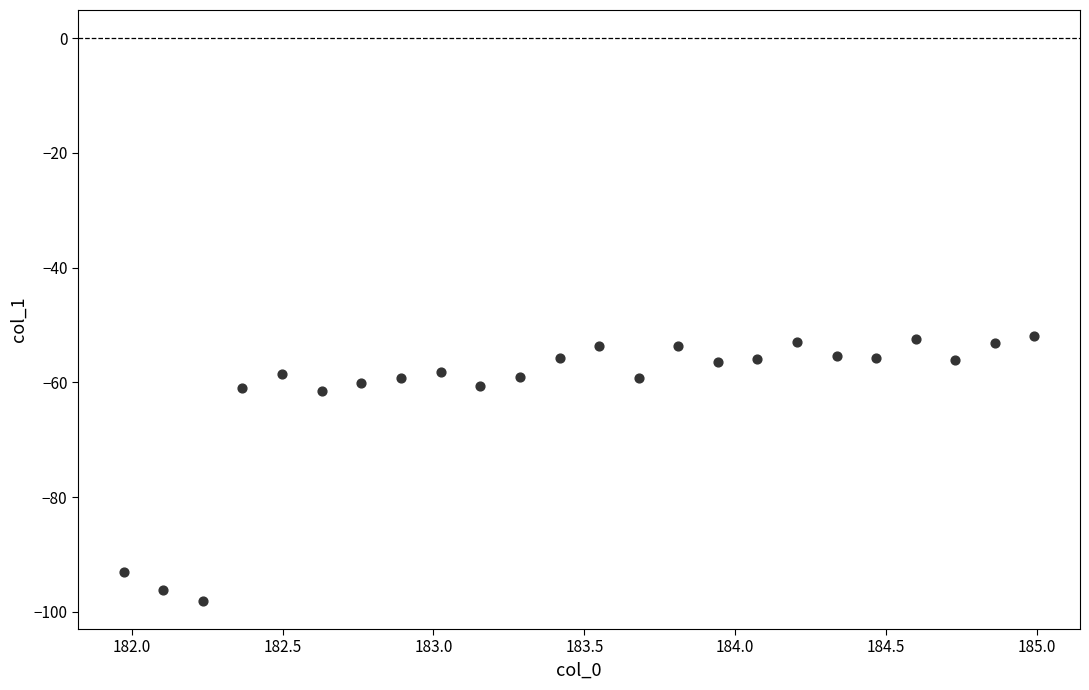

What is the range of Y values (max minus min)?

46.2